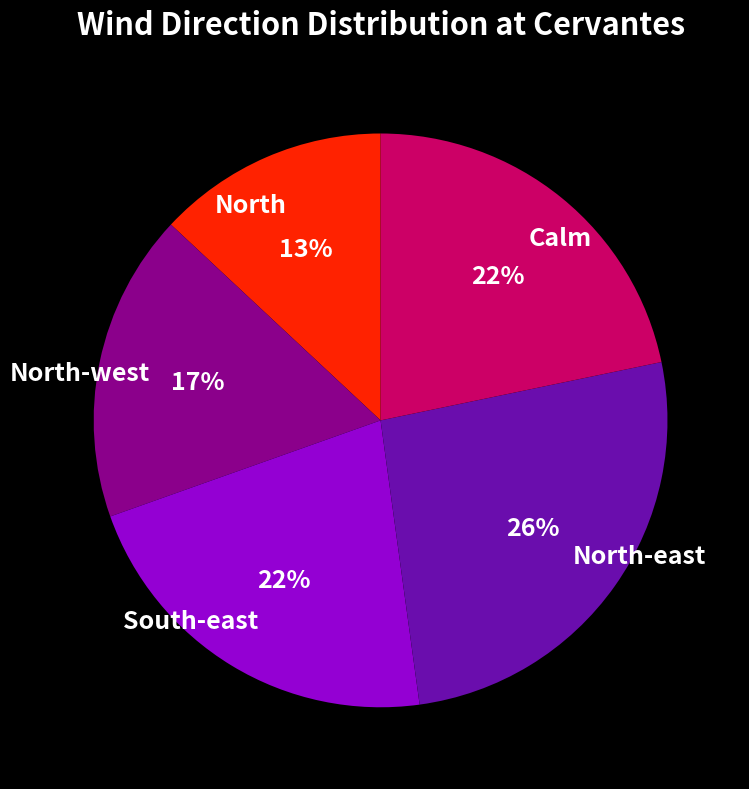

What is the ratio of the value at North to the value at South-east?

0.6